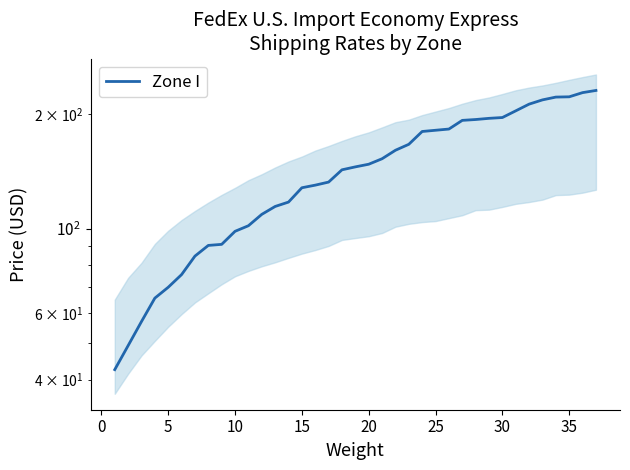

Reading left to right, list all the values displayed in this chart.

42.5	49.2	56.9	65.6	70.0	75.6	84.6	90.3	90.8	98.3	101.7	109.0	114.3	117.4	128.0	130.1	132.5	142.7	145.3	147.6	152.6	160.7	166.6	180.0	181.4	182.7	192.6	193.6	195.0	195.9	204.0	212.5	218.0	221.8	222.1	227.8	230.9